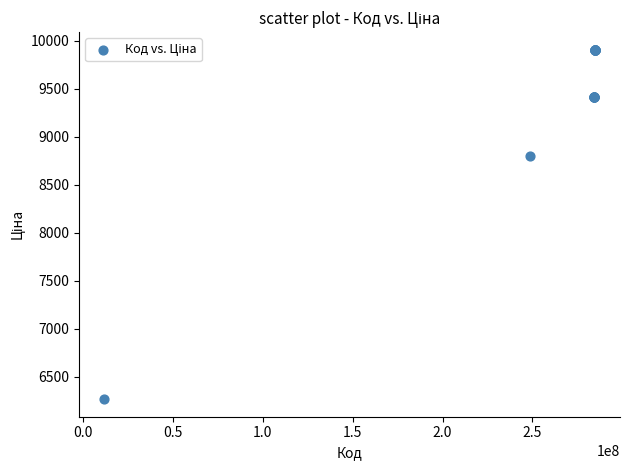

What Y value in the scatter plot is closest to 8087?

8797.6